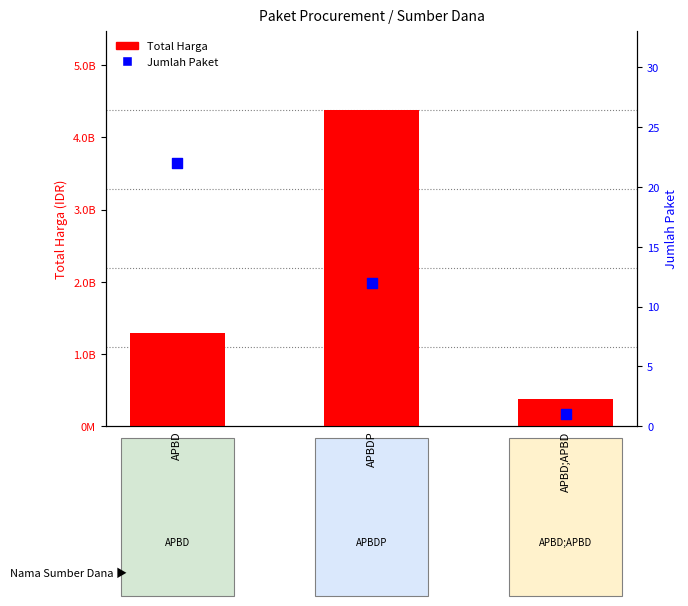

Is the value of Total Harga at APBDP greater than the value of Jumlah Paket at APBD;APBD?

Yes